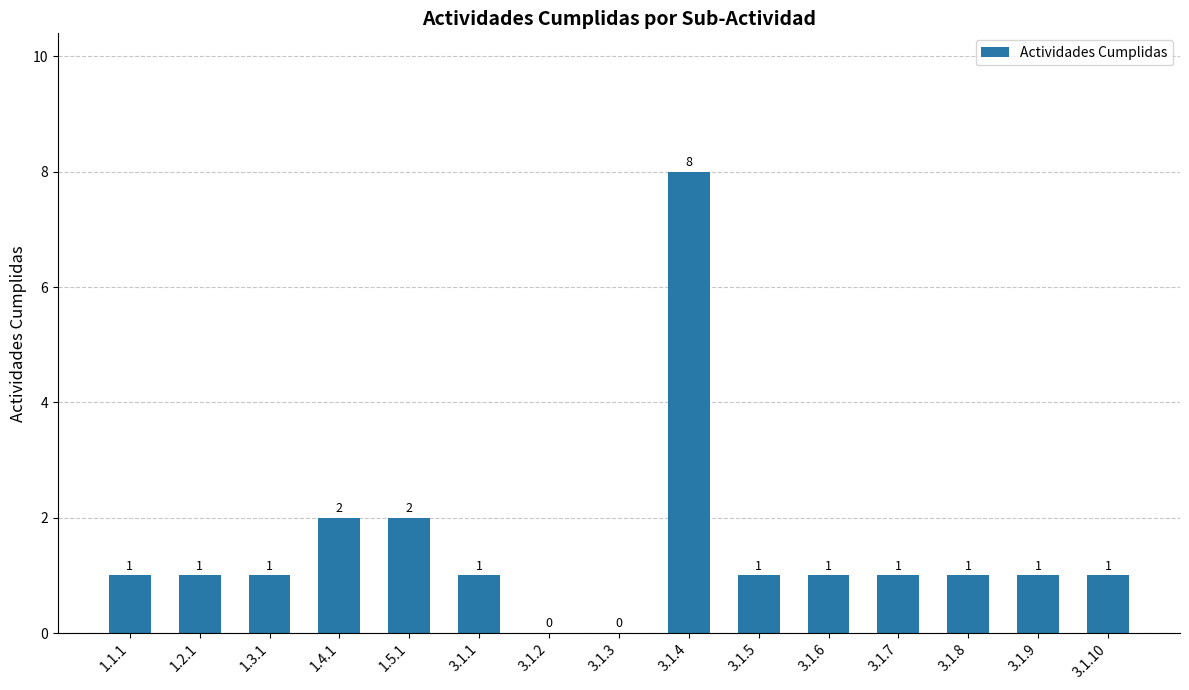

What is the ratio of the value at 3.1.4 to the value at 3.1.1?

8.0